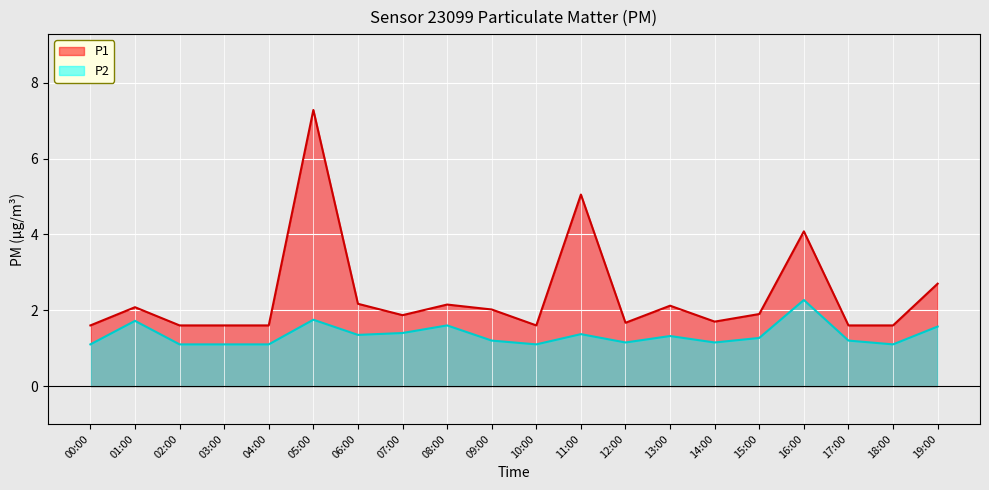

Reading right to left, list all the values displayed in this chart.

P1: 19:00=2.7	18:00=1.6	17:00=1.6	16:00=4.1	15:00=1.9	14:00=1.7	13:00=2.1	12:00=1.7	11:00=5.0	10:00=1.6	09:00=2.0	08:00=2.1	07:00=1.9	06:00=2.2	05:00=7.3	04:00=1.6	03:00=1.6	02:00=1.6	01:00=2.1	00:00=1.6
P2: 19:00=1.6	18:00=1.1	17:00=1.2	16:00=2.3	15:00=1.3	14:00=1.1	13:00=1.3	12:00=1.1	11:00=1.4	10:00=1.1	09:00=1.2	08:00=1.6	07:00=1.4	06:00=1.4	05:00=1.8	04:00=1.1	03:00=1.1	02:00=1.1	01:00=1.7	00:00=1.1